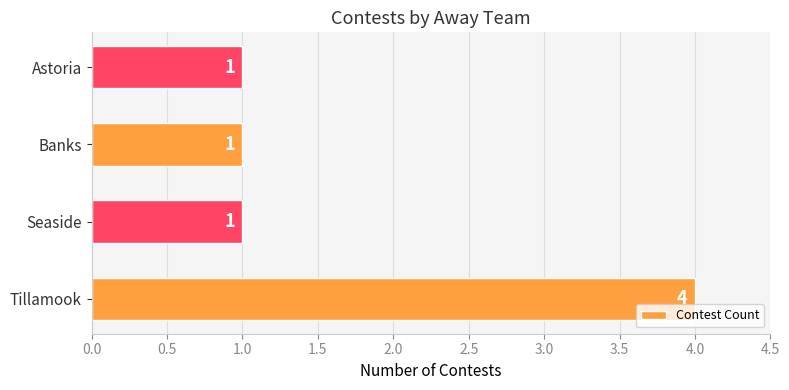

Reading bottom to top, transcribe all the data shown in this chart.

4	1	1	1